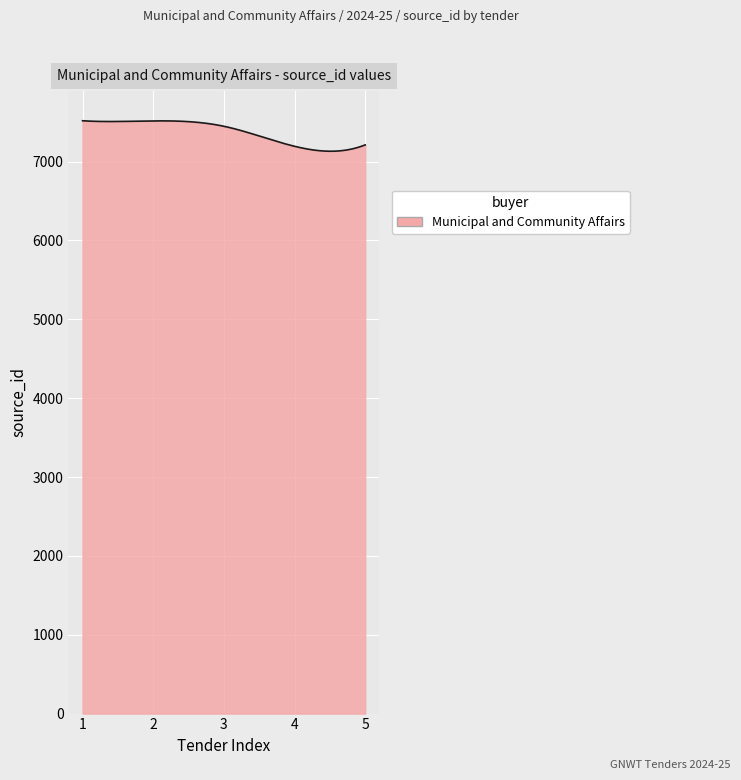

What is the smallest value displayed?

7131.3